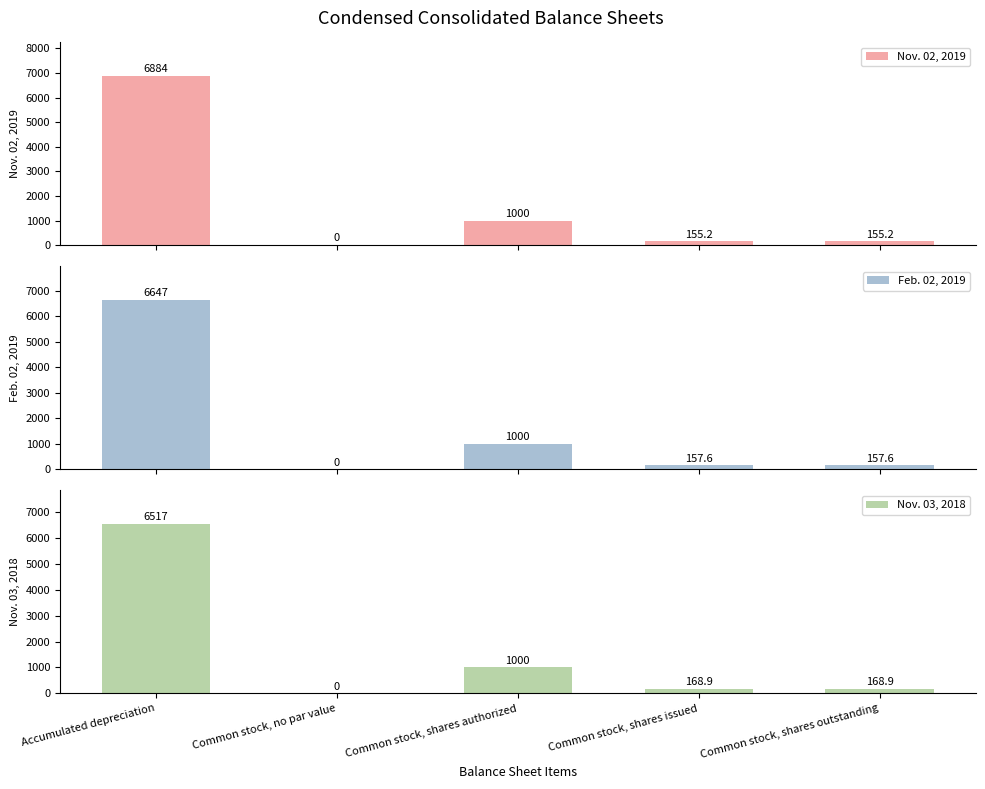

What is the spread (max minus min) of values at Common stock, shares outstanding?

13.7